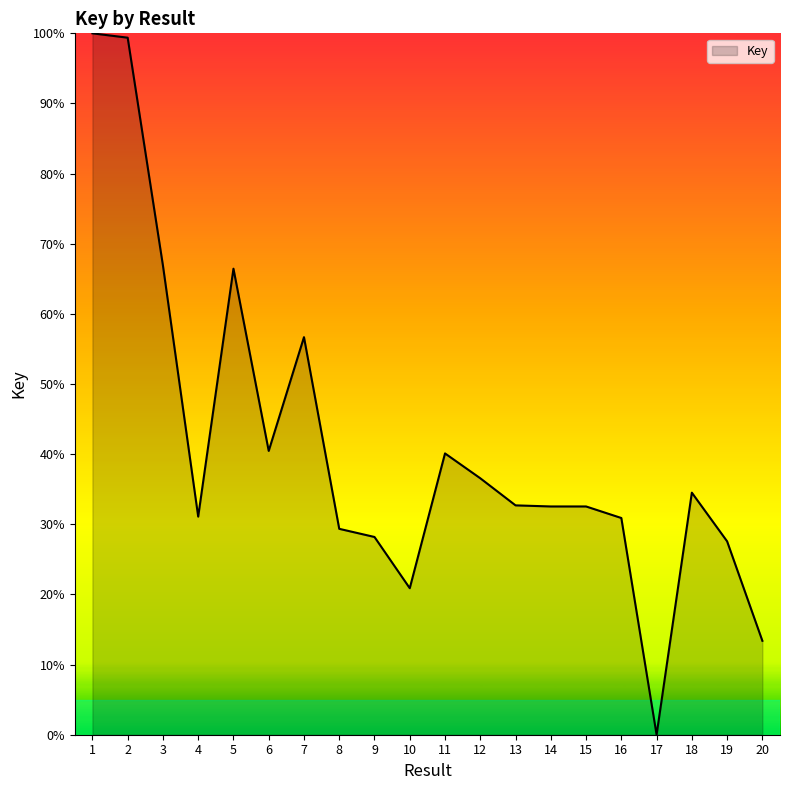

What is the greatest value displayed?

100.0